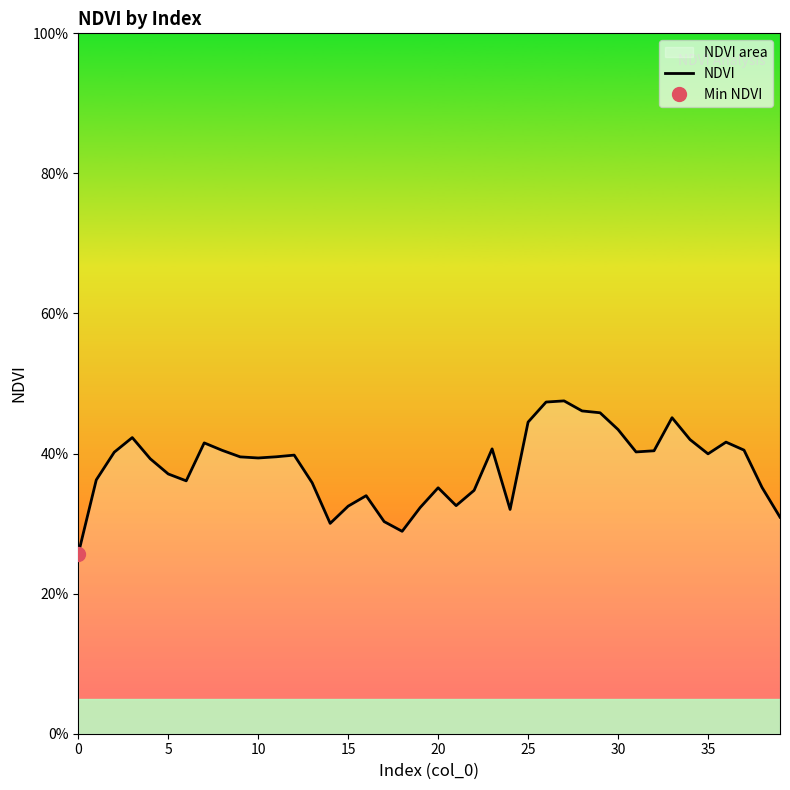

Is it true that the value at 34 is 0.4?

True